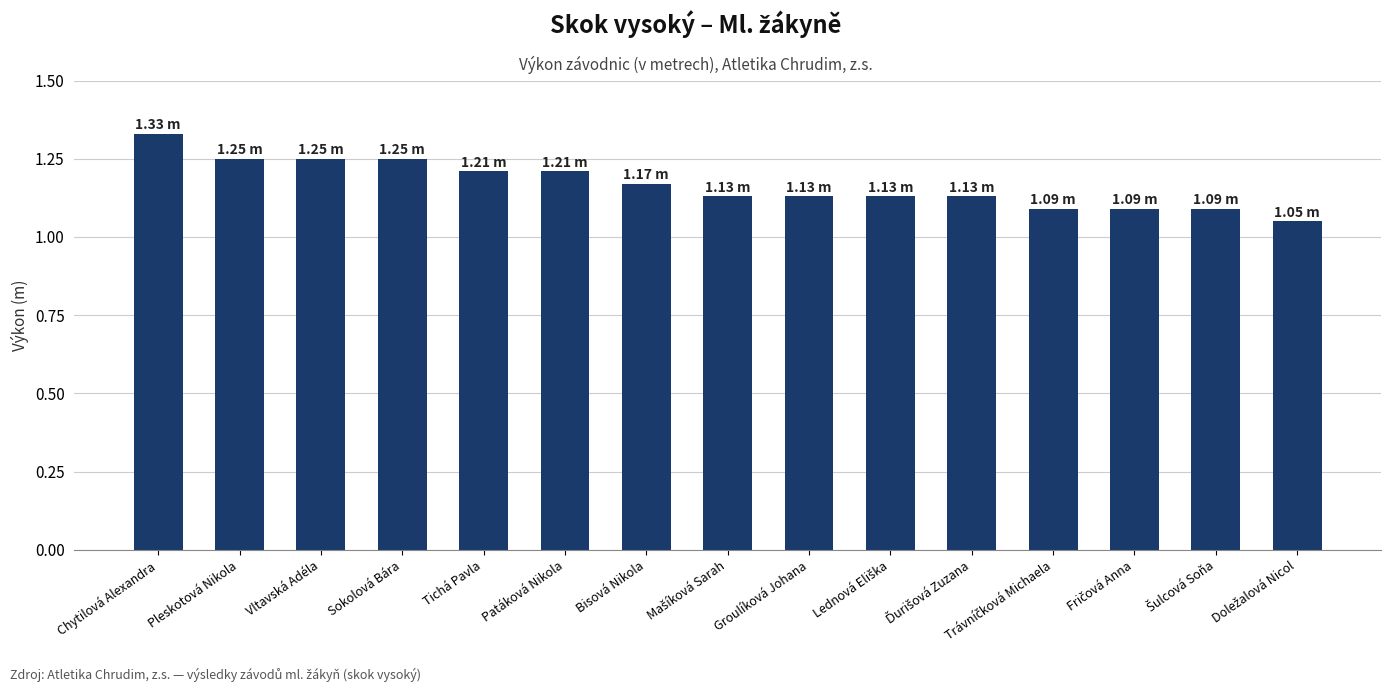

What is the difference between the maximum and minimum values?

0.3